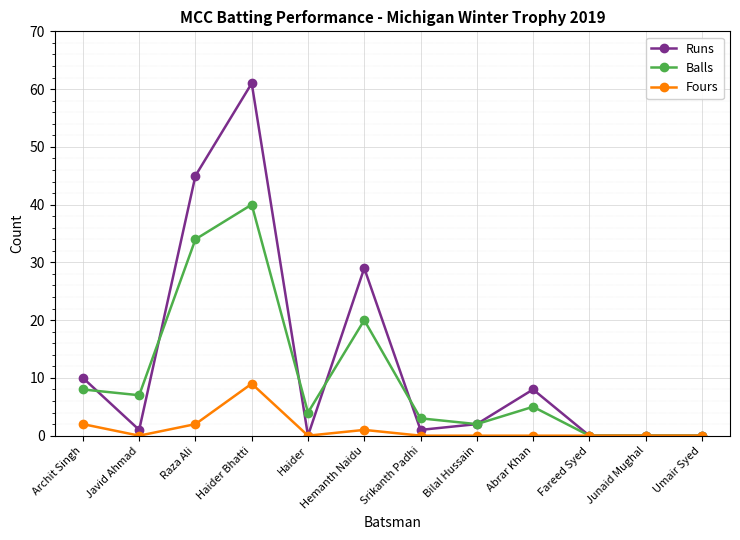

What position from the right is Abrar Khan?

4